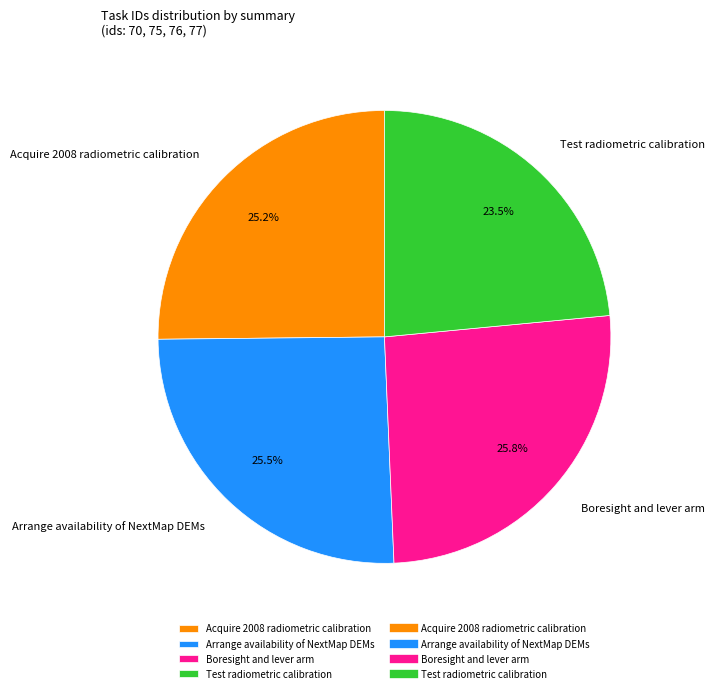

Which slice is the smallest?

Test radiometric calibration